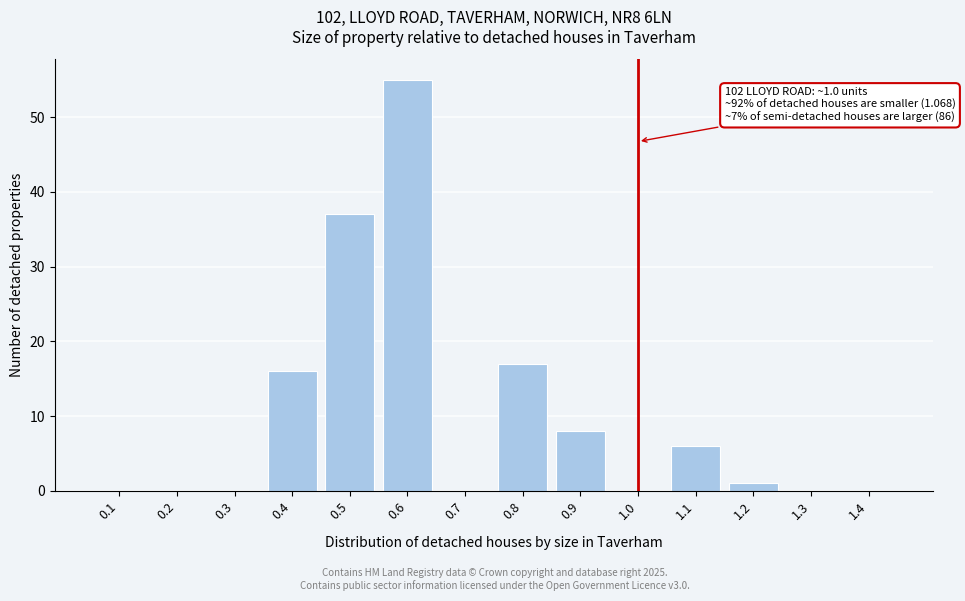

Reading right to left, list all the values displayed in this chart.

1.4=0	1.3=0	1.2=1	1.1=6	1.0=0	0.9=8	0.8=17	0.7=0	0.6=55	0.5=37	0.4=16	0.3=0	0.2=0	0.1=0